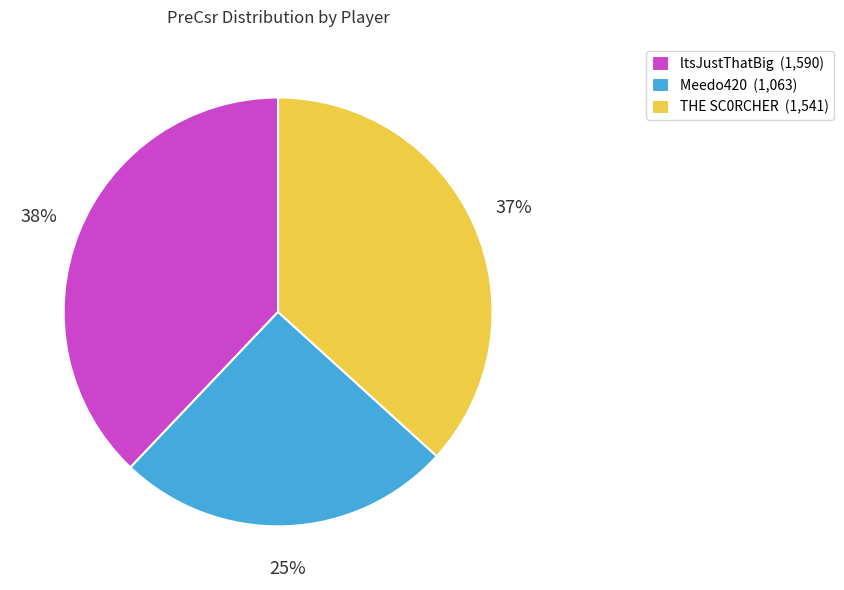

To the nearest percent, what is the combined percentage of THE SC0RCHER and Meedo420?

62%